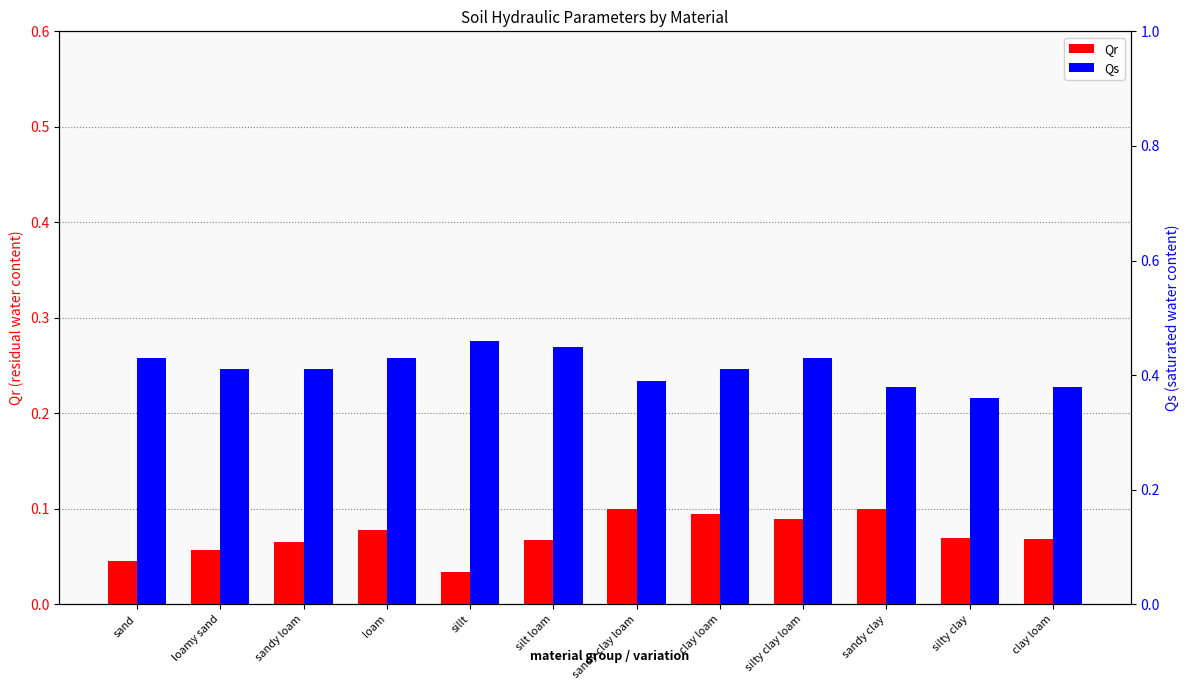

Is the value of Qr at silty clay greater than the value of Qs at sandy clay?

No